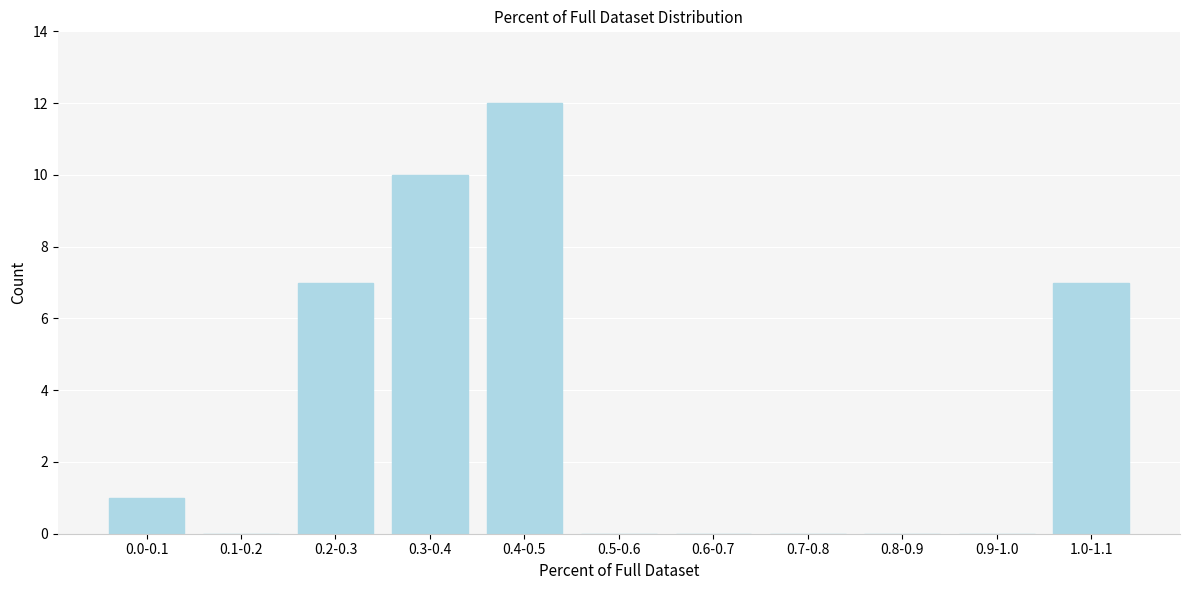

Reading left to right, what are all the values shown in this chart?

0.0-0.1=1	0.1-0.2=0	0.2-0.3=7	0.3-0.4=10	0.4-0.5=12	0.5-0.6=0	0.6-0.7=0	0.7-0.8=0	0.8-0.9=0	0.9-1.0=0	1.0-1.1=7